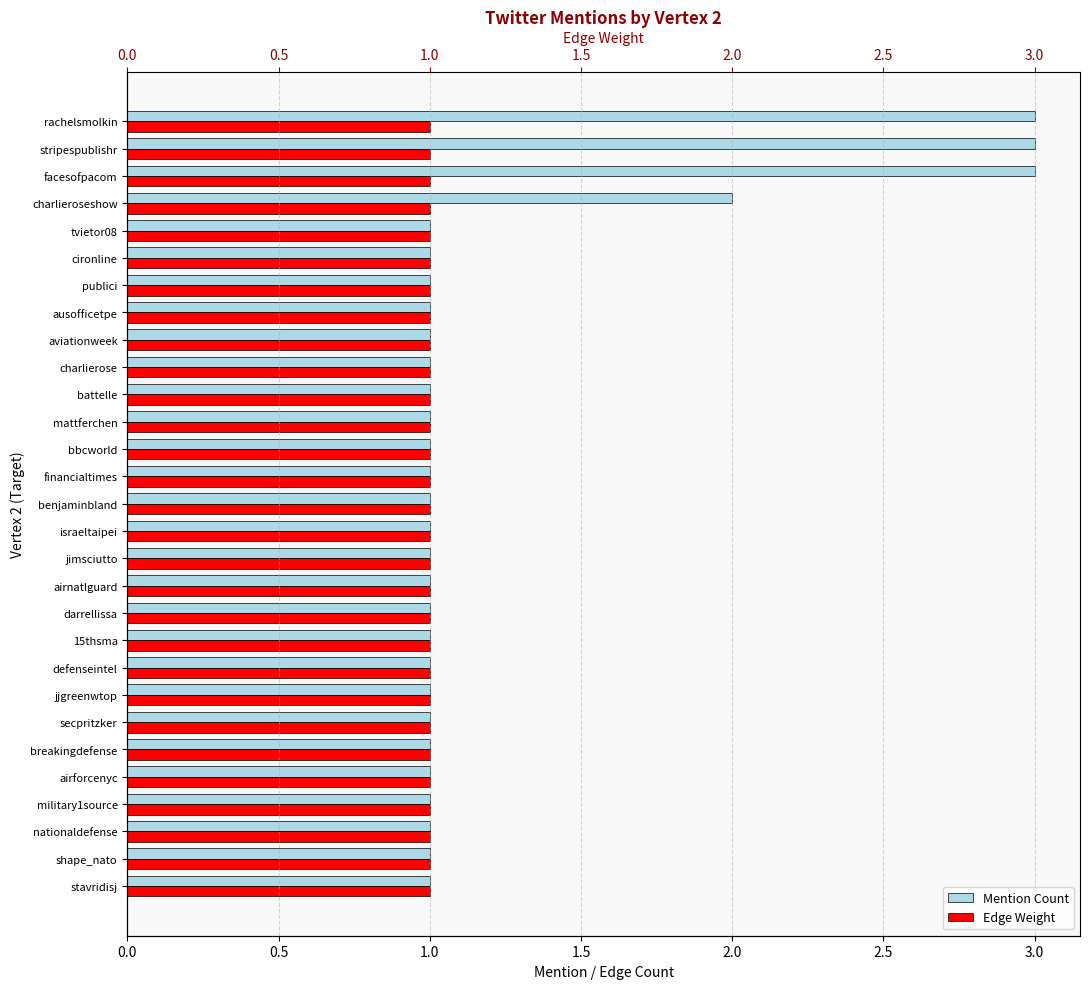

What is the difference between the maximum and minimum values in the Mention Count series?

2.0